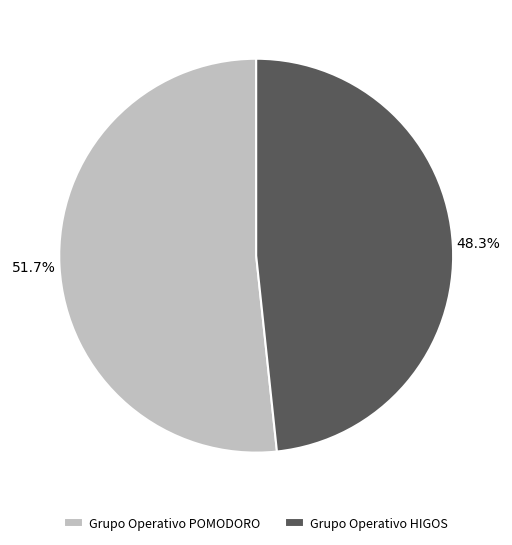

Count the number of slices in the pie.

2